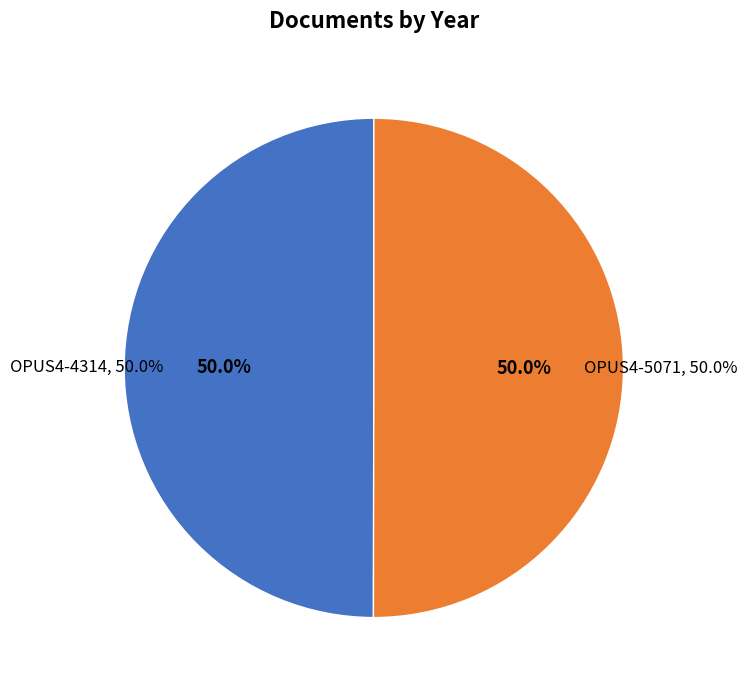

Is there any slice that represents more than half of the pie?

Yes